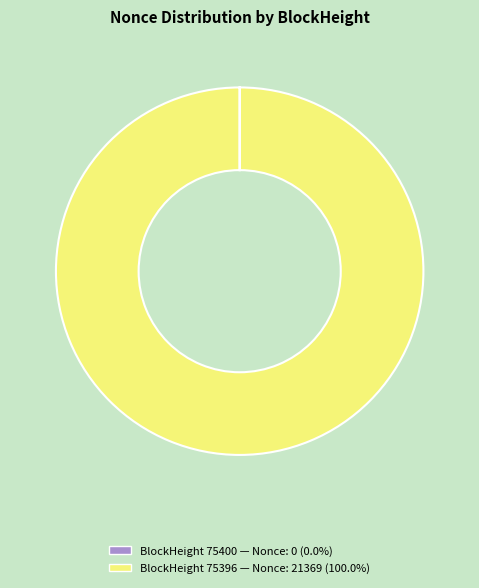

Is there any slice that represents more than half of the pie?

Yes